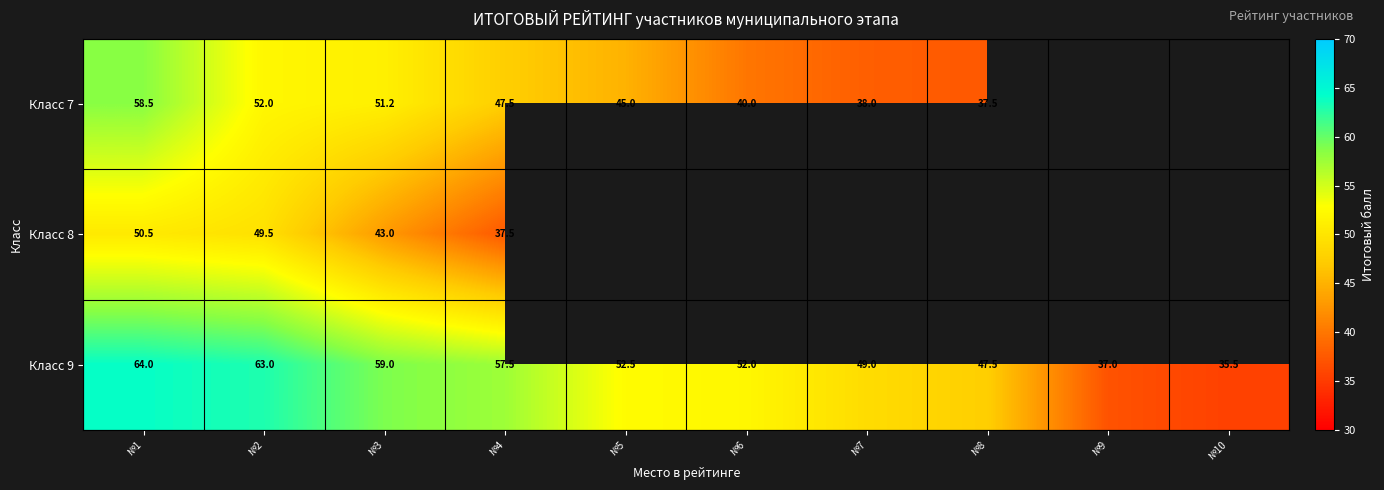

What is the sum of the Класс 9 values at №4 and №3?

116.5